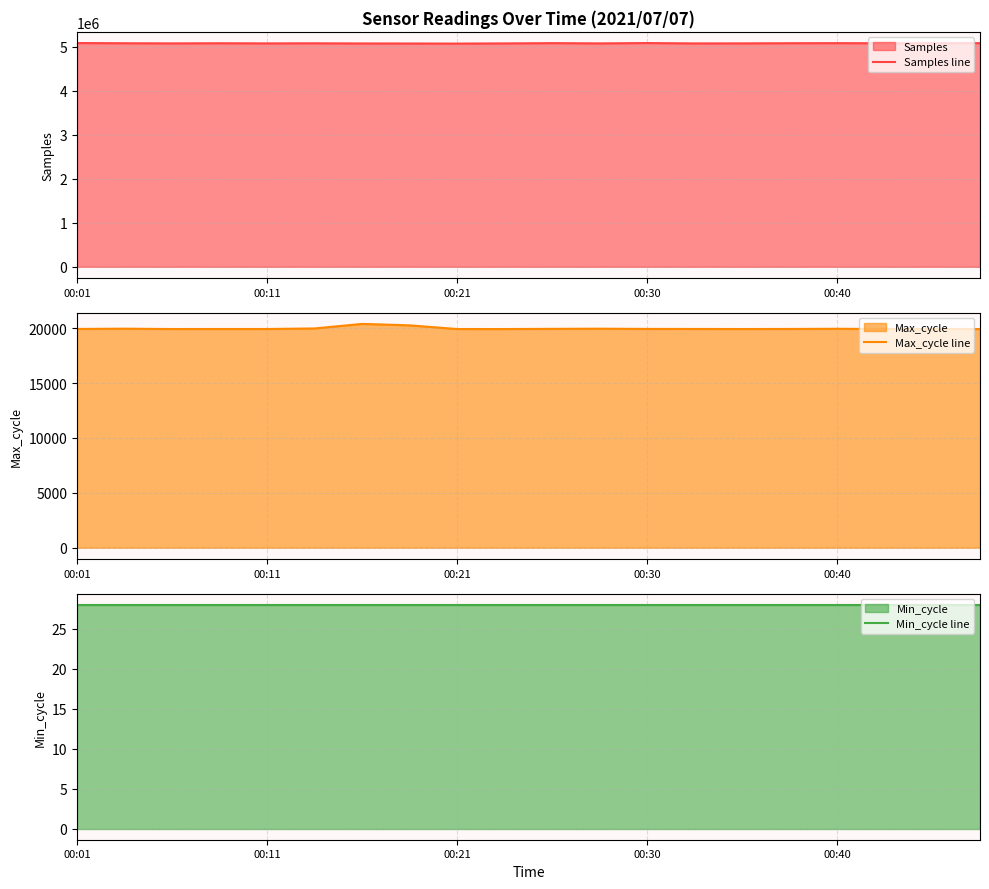

What is the sum of the Max_cycle line values at 11 and 5?

39933